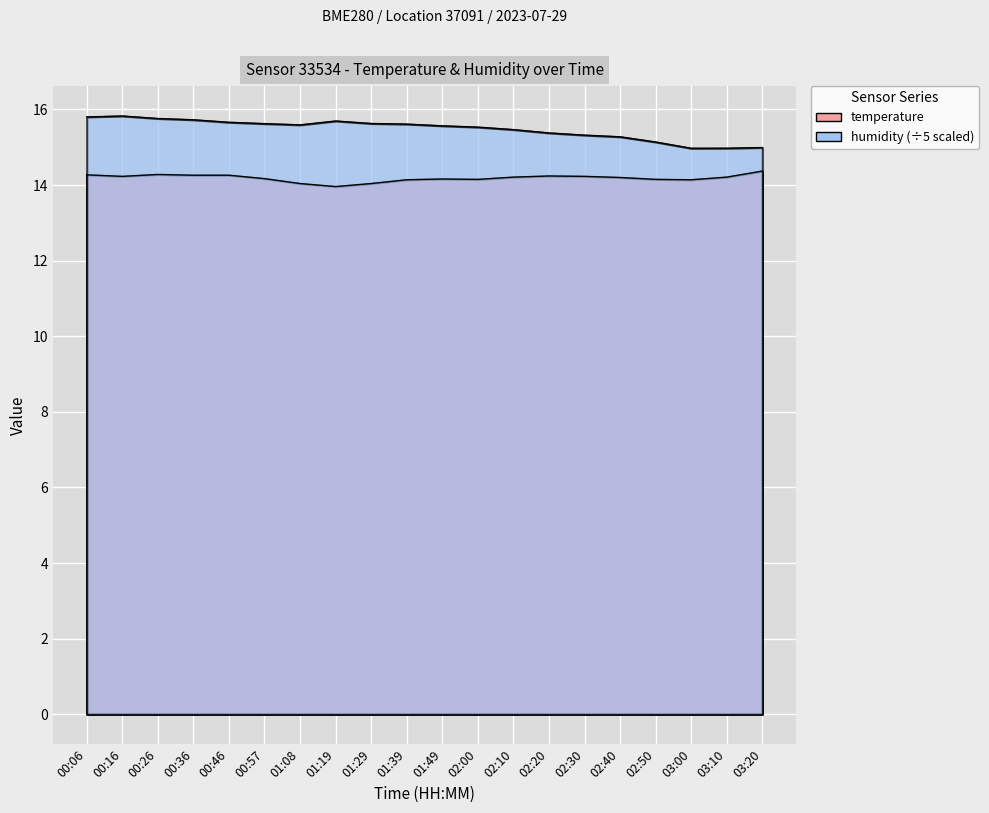

What is the sum of all humidity values?

309.5